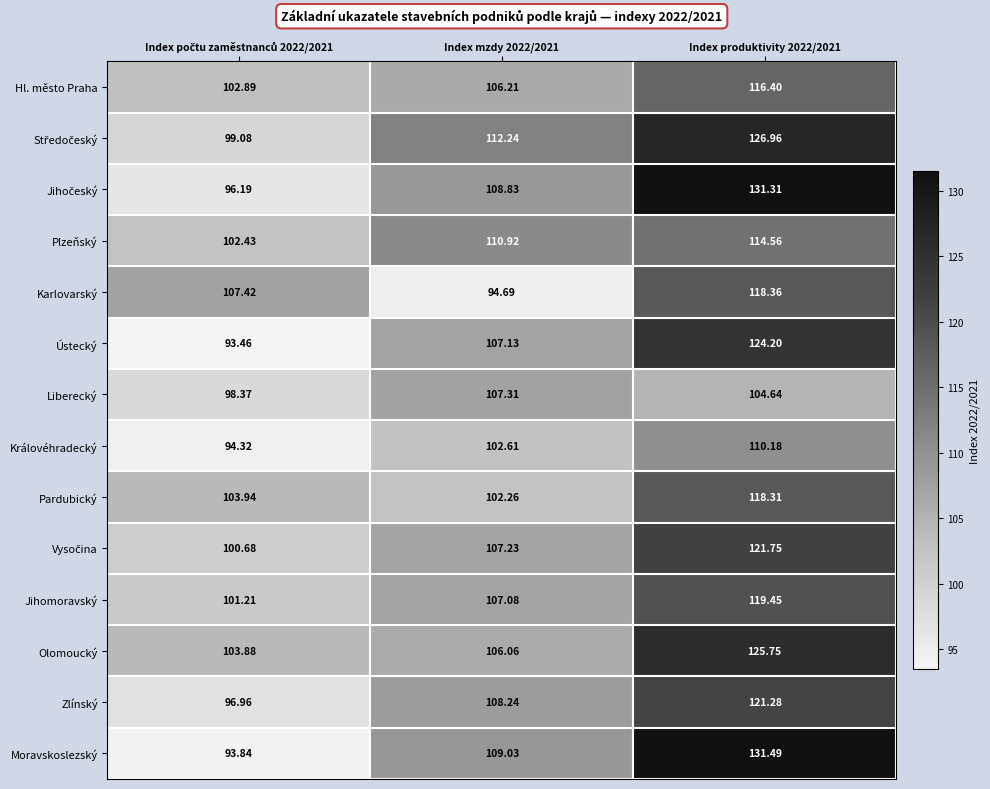

Which series has the largest range (max minus min)?

Moravskoslezský